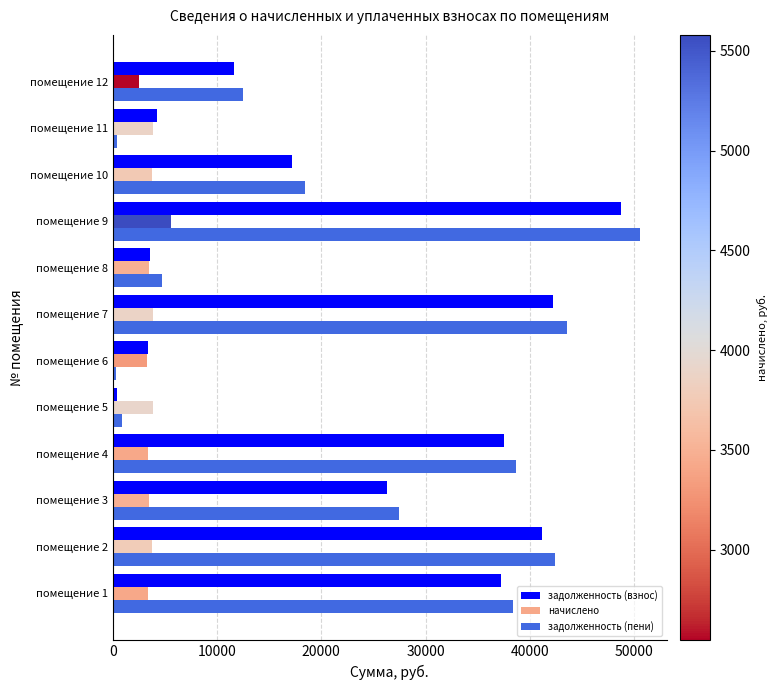

At which category is the sum across all series the highest?

помещение 9